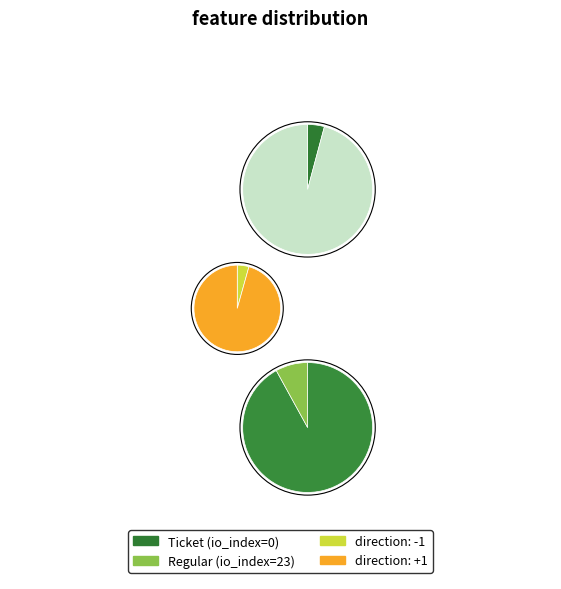

Does tx_type: Ticket (io_index=0) account for over 50% of the chart?

No